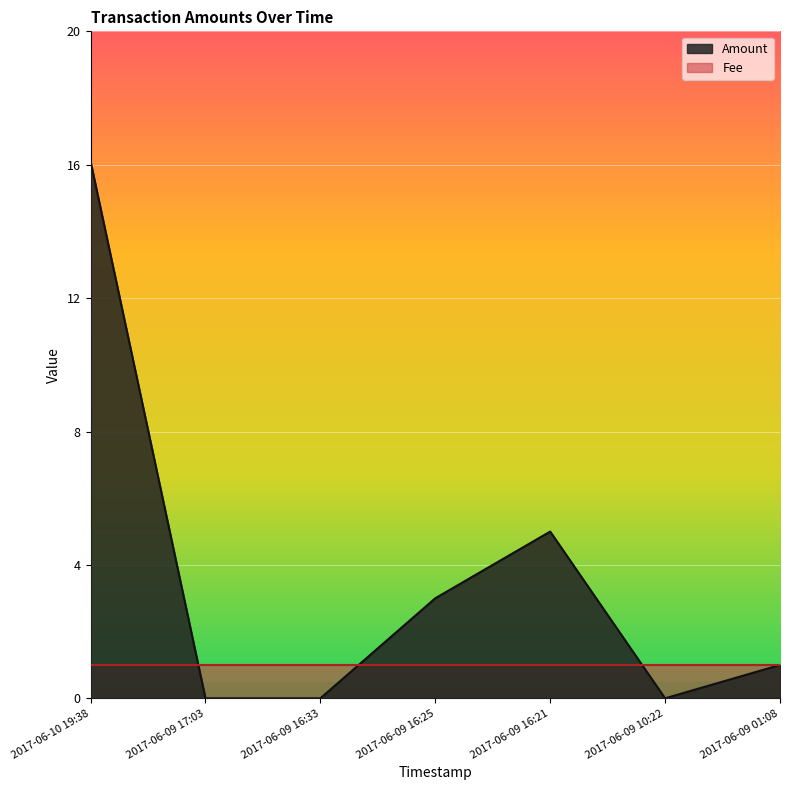

What is the maximum value shown in the chart?

16.1